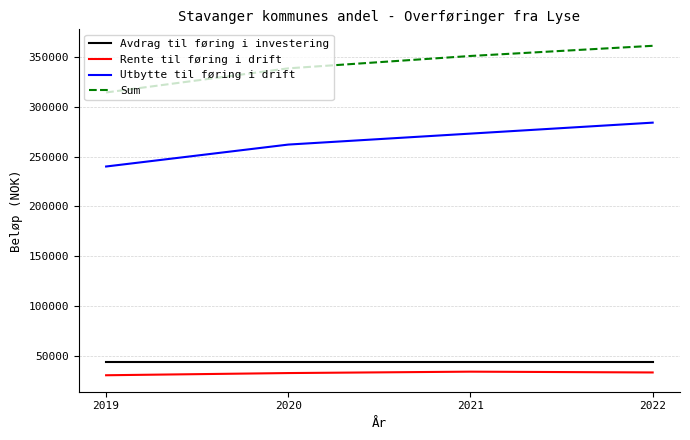

The value of Sum at 2021 is 157874. True or false?

False